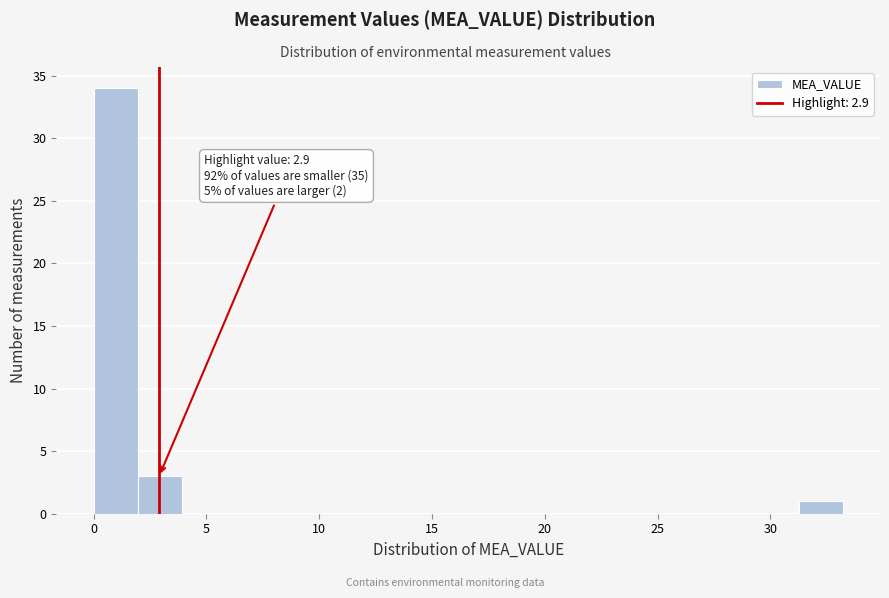

Read against the x-axis, roughly where is the centre of the tallest bar?

1.0